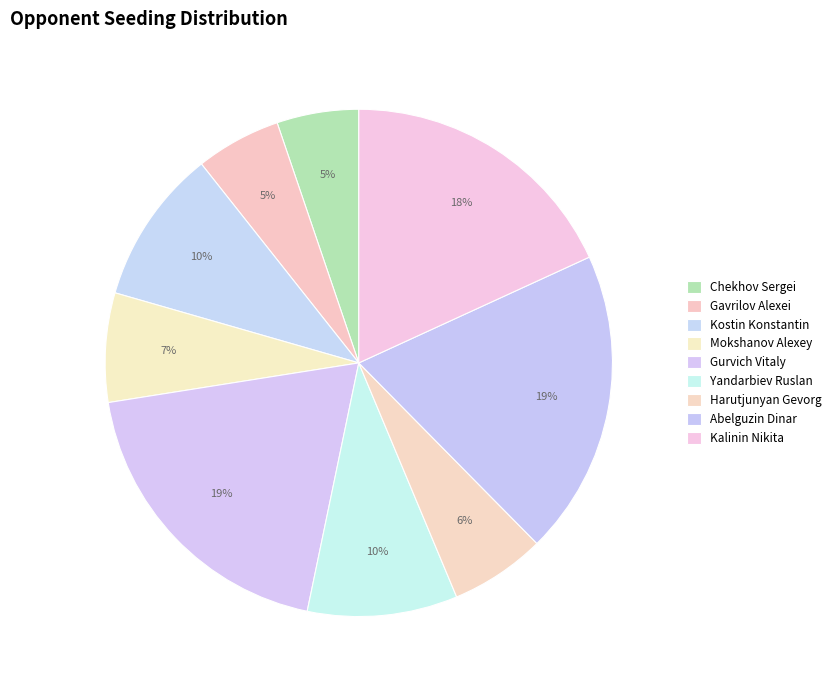

Is there any slice that represents more than half of the pie?

No